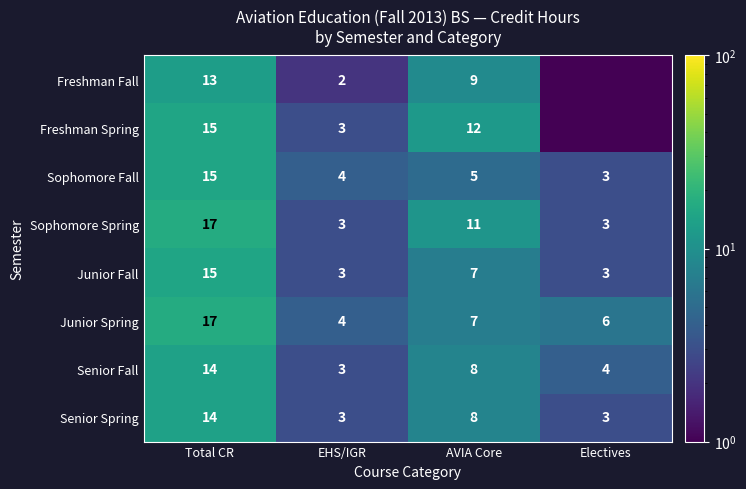

What is the difference between the highest and lowest values at EHS/IGR?

2.0